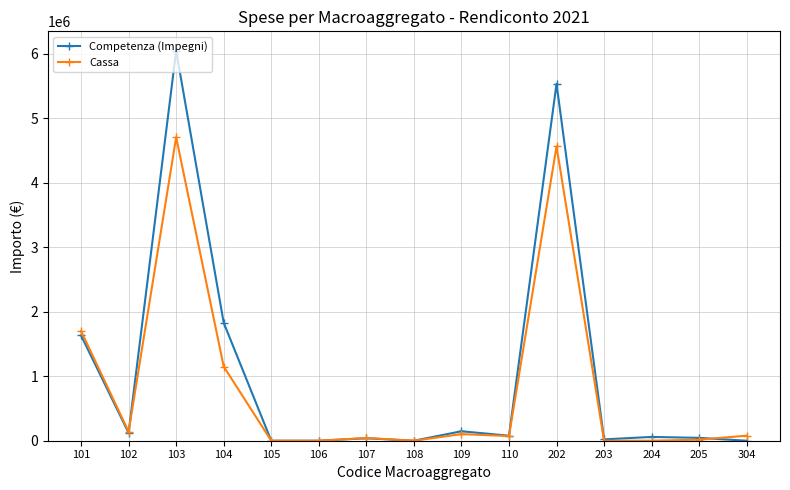

At 104, list the series in order from smallest to largest.

Cassa, Competenza (Impegni)